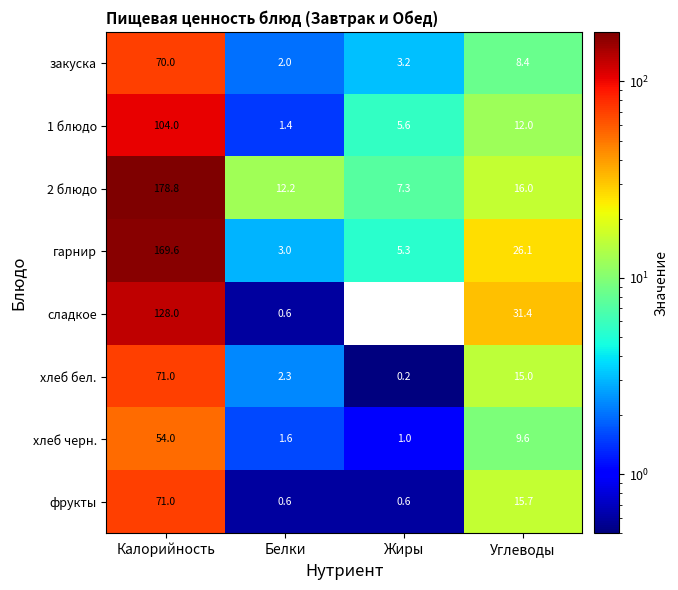

Which series has the largest total across all categories?

2 блюдо